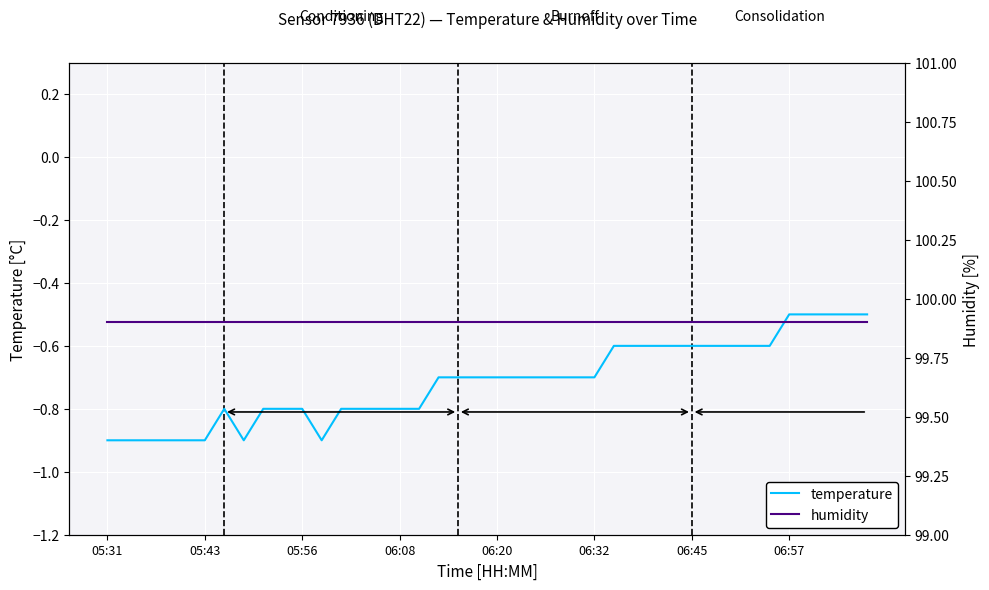

Is the value of humidity at 30 greater than the value of temperature at 12?

Yes